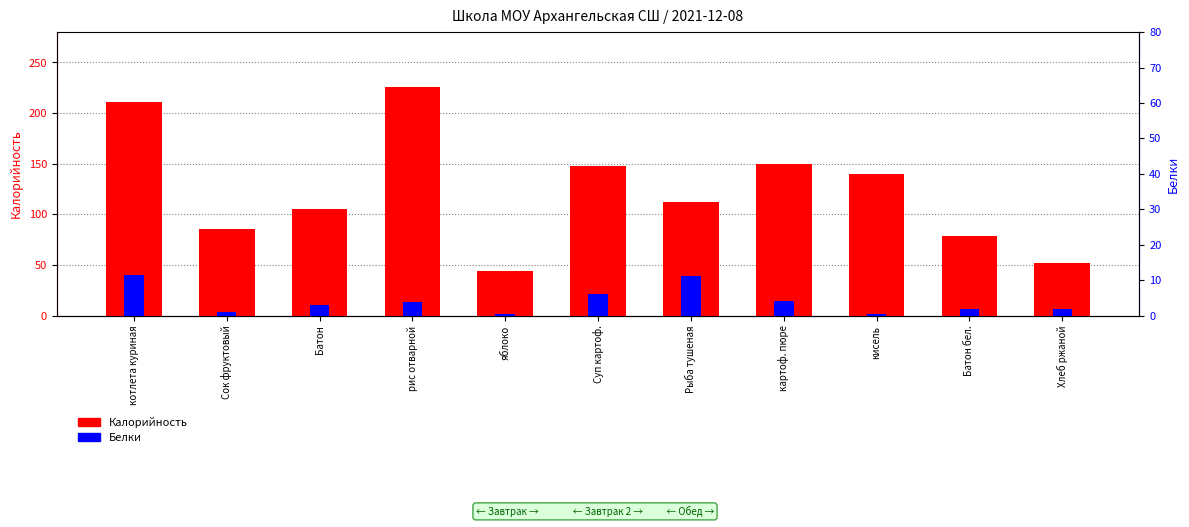

What is the label of the 1st bar from the right?

Хлеб ржаной